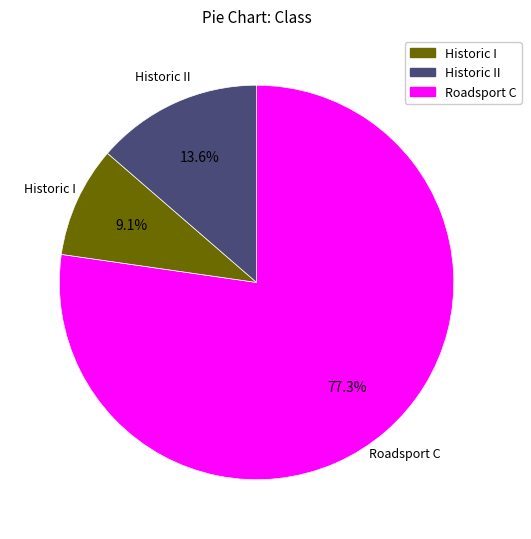

Combined, what portion of the pie is Roadsport C and Historic II?

22.7%